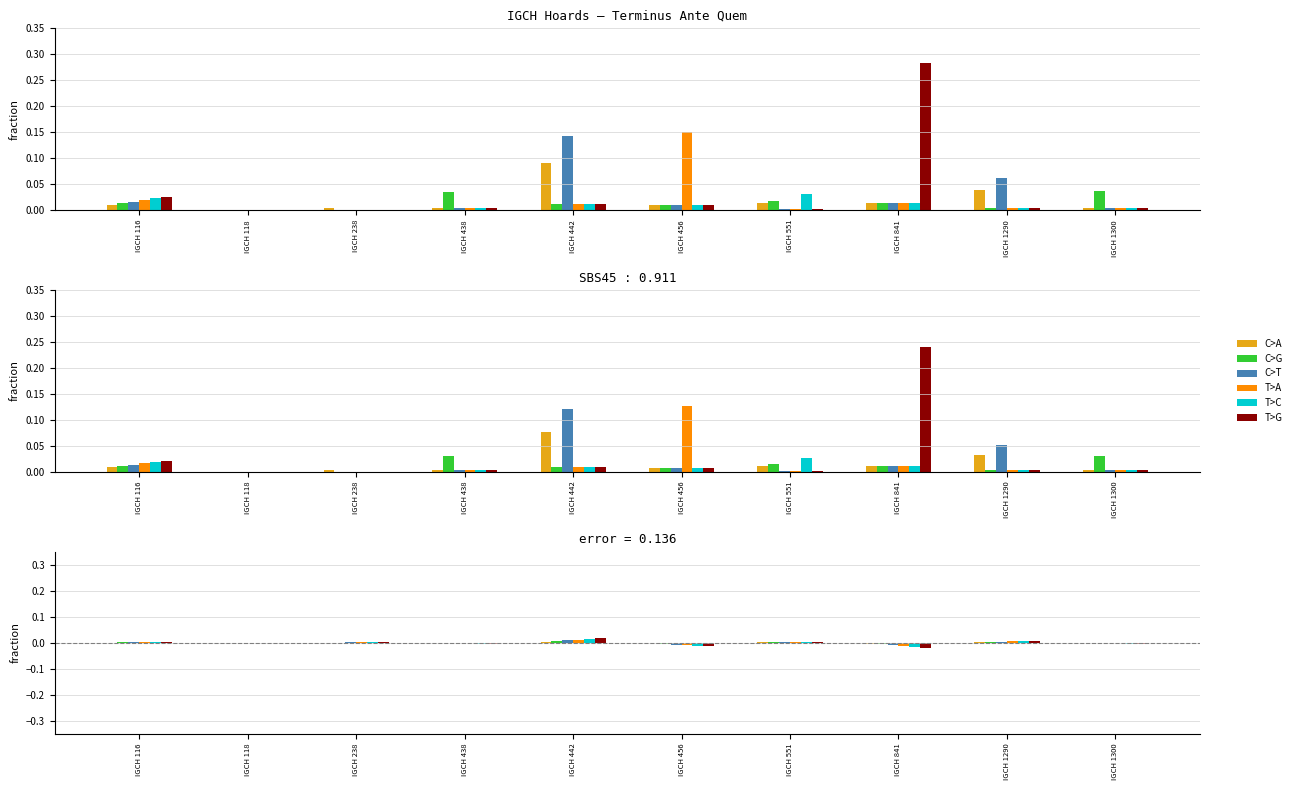

What are all the series names shown in the legend?

C>A, C>G, C>T, T>A, T>C, T>G